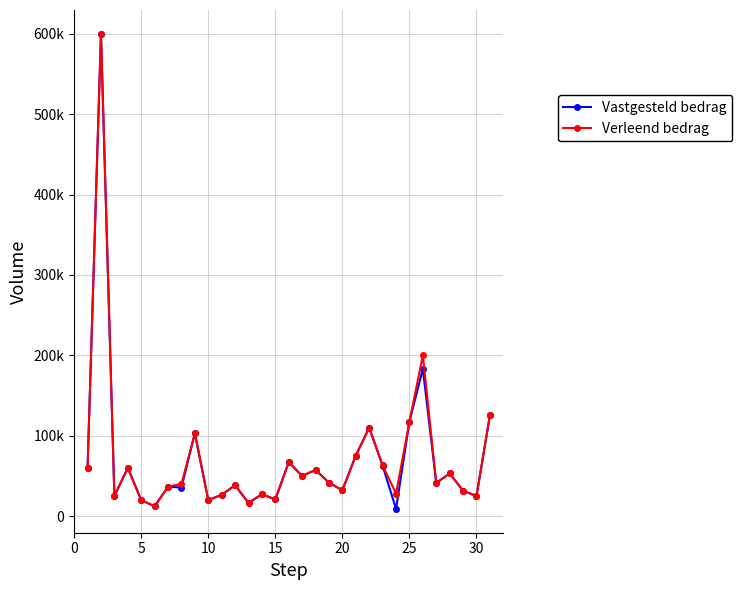

What is the sum of all Vastgesteld bedrag values?

2184433.6